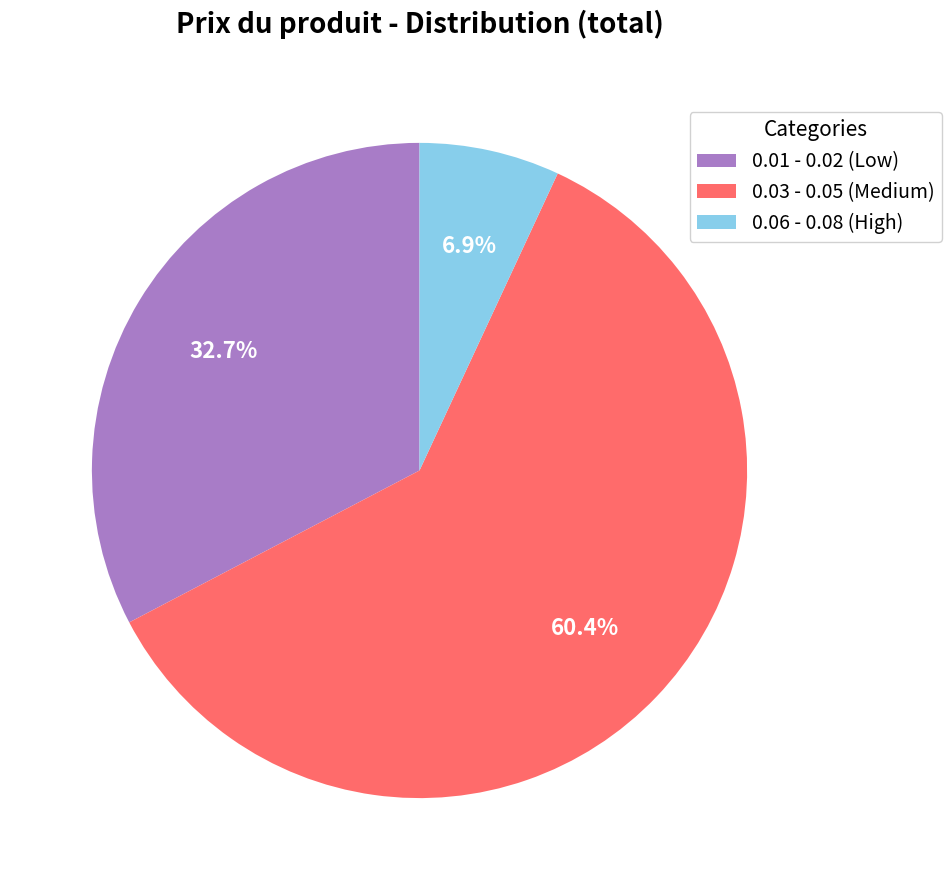

What is the total percentage of 0.03 - 0.05 (Medium) and 0.06 - 0.08 (High)?

67.3%